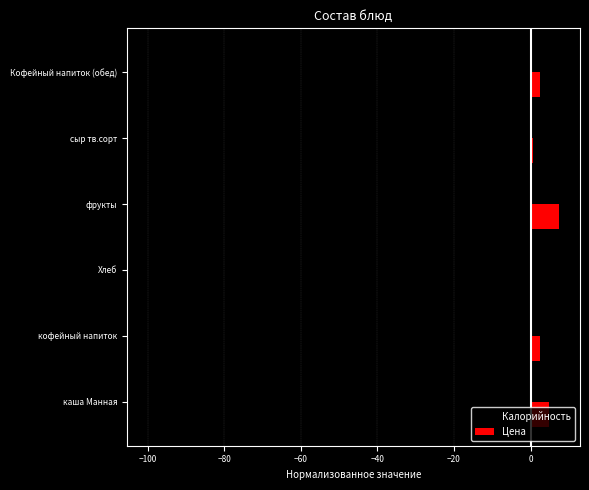

The Калорийность series shows -31.7 at кофейный напиток. True or false?

True